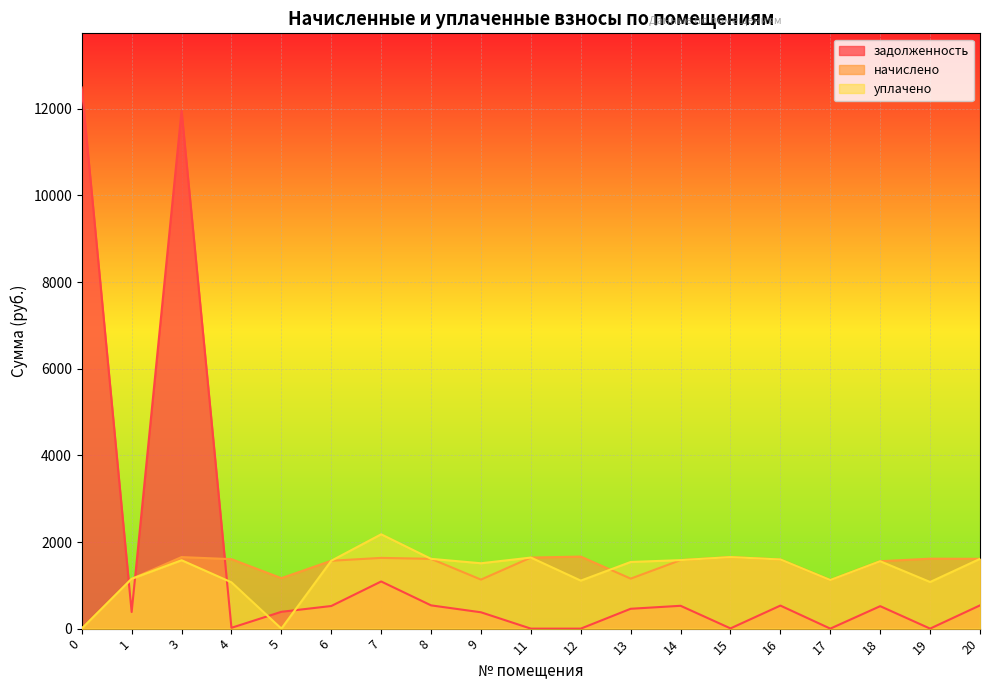

Reading left to right, list all the values displayed in this chart.

задолженность: 12494.6	383.6	11959.2	19.1	388.4	522.3	1088.9	537.1	377.3	0.0	0.0	458.6	527.2	5.3	532.2	0.0	518.6	0.4	537.1
начислено: 0.0	1150.3	1651.8	1603.9	1165.1	1567.0	1633.3	1611.2	1131.9	1640.7	1662.8	1154.0	1581.7	1651.8	1596.5	1120.9	1555.9	1614.9	1611.2
уплачено: 0.0	1150.3	1579.4	1069.2	0.0	1567.0	2177.8	1611.2	1509.2	1640.7	1108.6	1538.7	1581.7	1651.8	1596.5	1120.9	1555.9	1076.6	1611.2